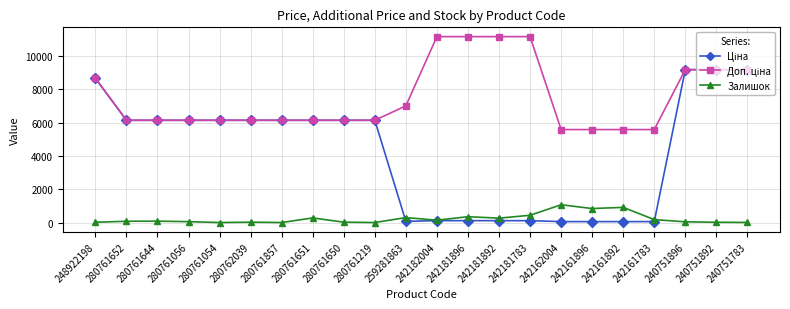

At how many categories does at least one series exceed 6607?

9